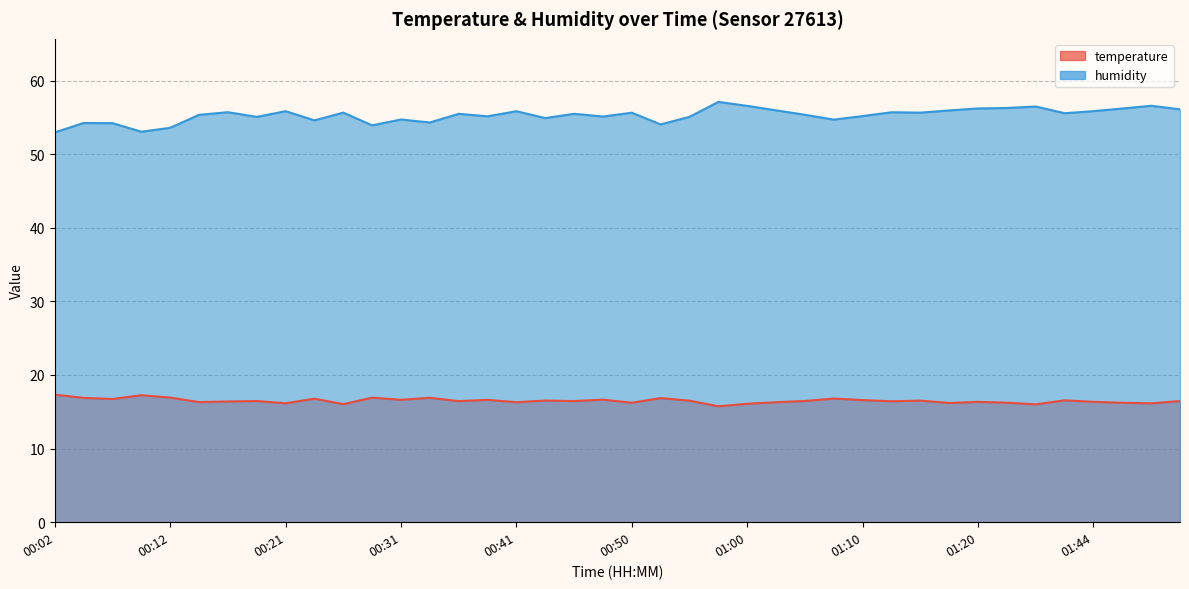

At which category is the sum across all series the highest?

00:58